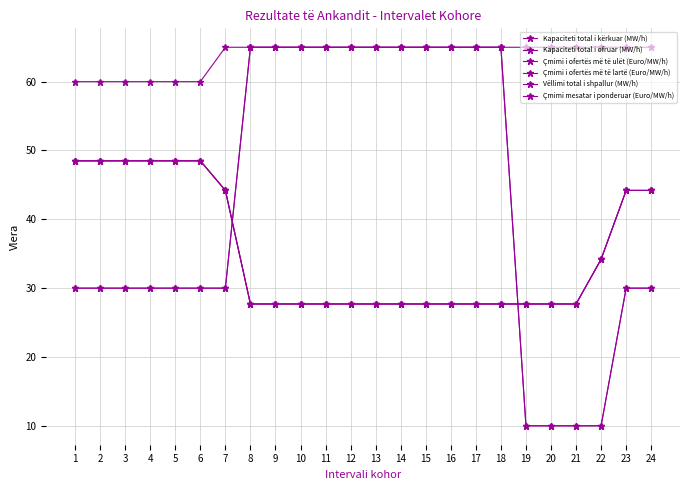

Which category has the highest value across all series?

7